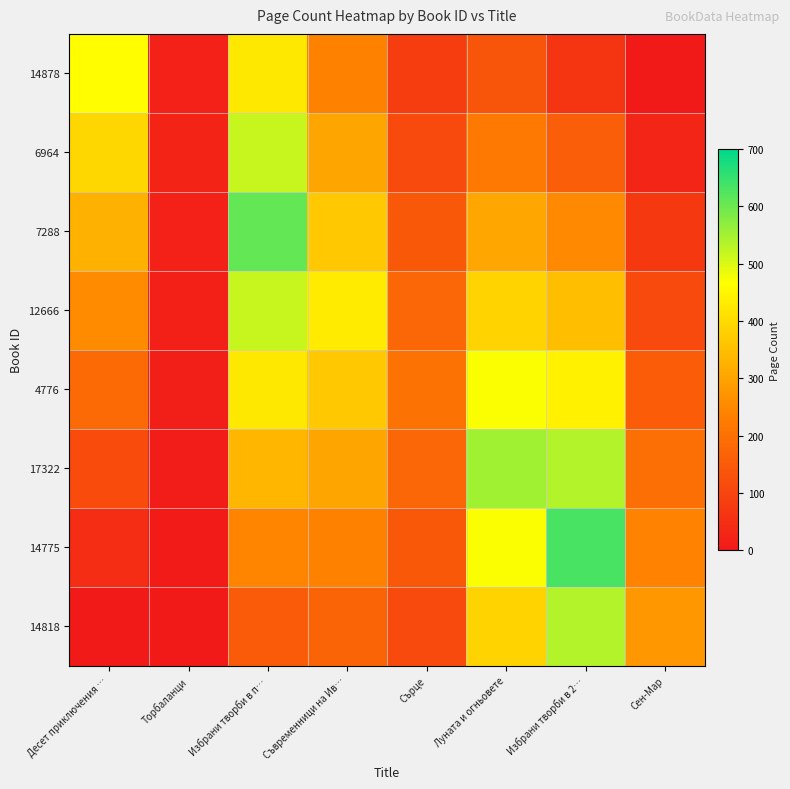

What is the total value across all series at Торбаланци?

112.8